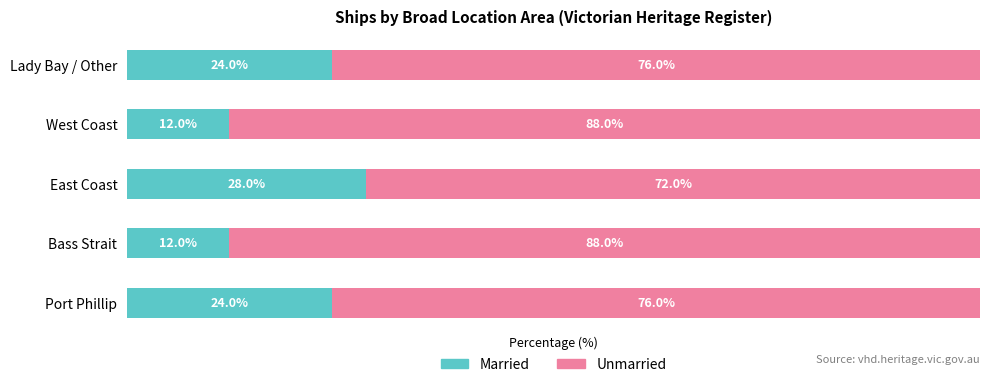

What are all the series names shown in the legend?

Married, Unmarried